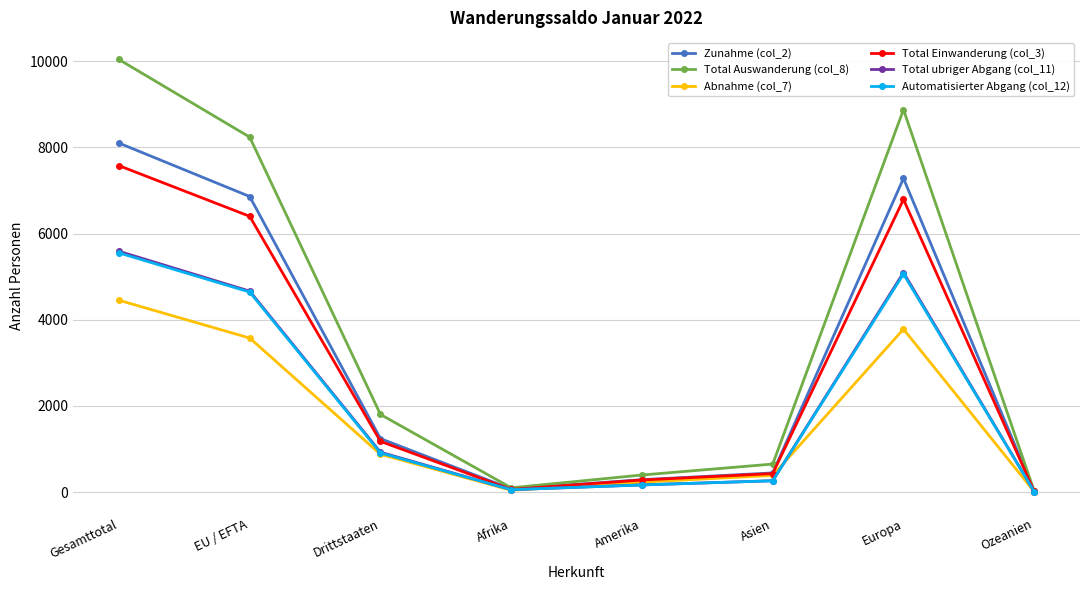

What is the difference between the highest and lowest values at Drittstaaten?

925